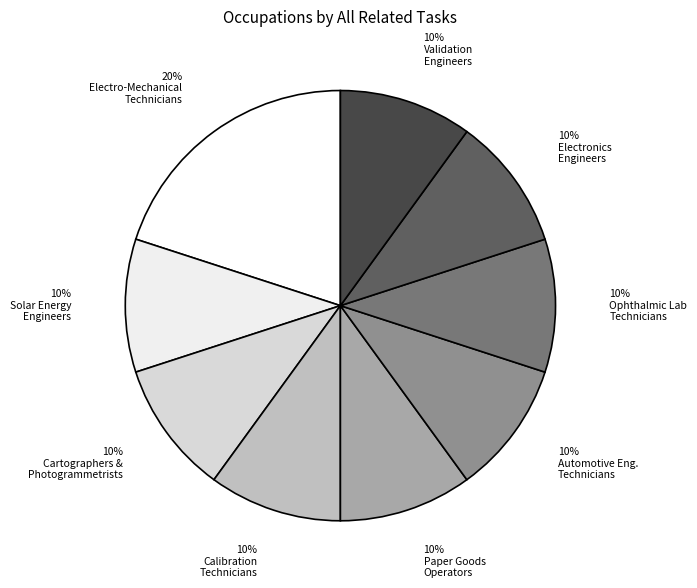

How many slices are in this pie chart?

9